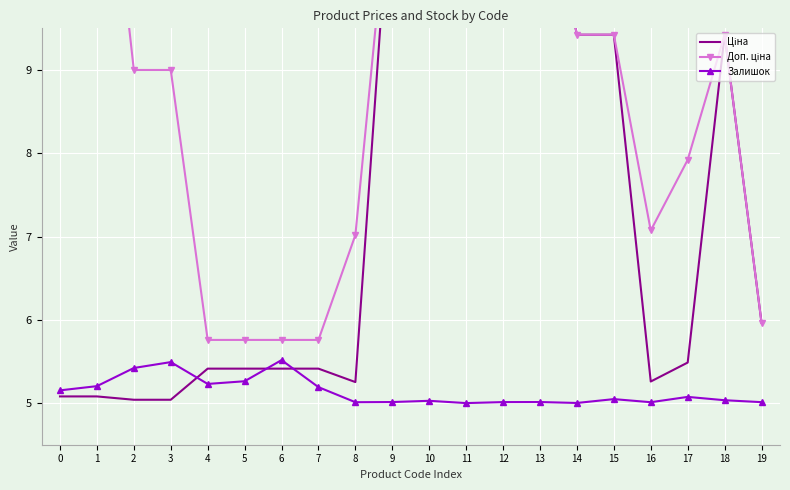

Where is the first local maximum for Залишок?

3